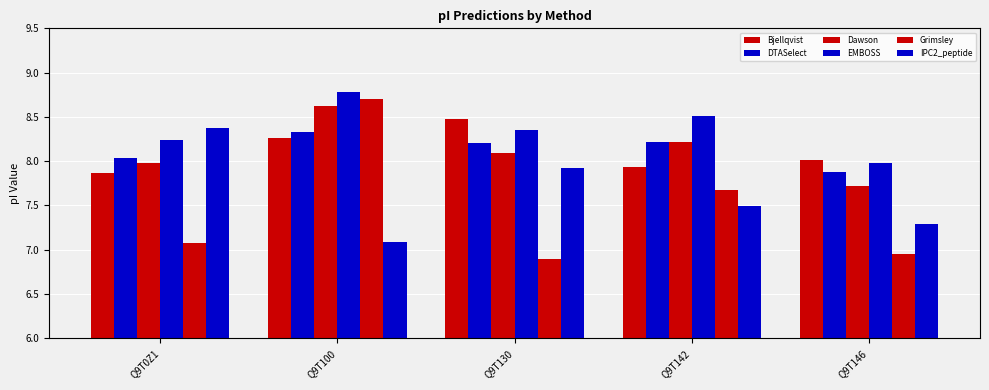

What is the total value across all series at Q9T100?

49.8